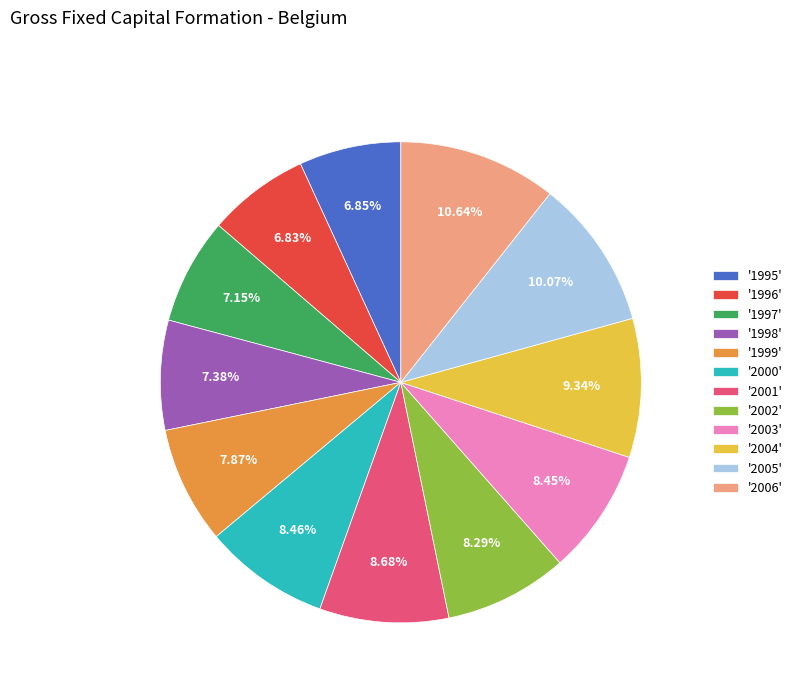

Is the sum of '2005' and '2000' greater than half?

No